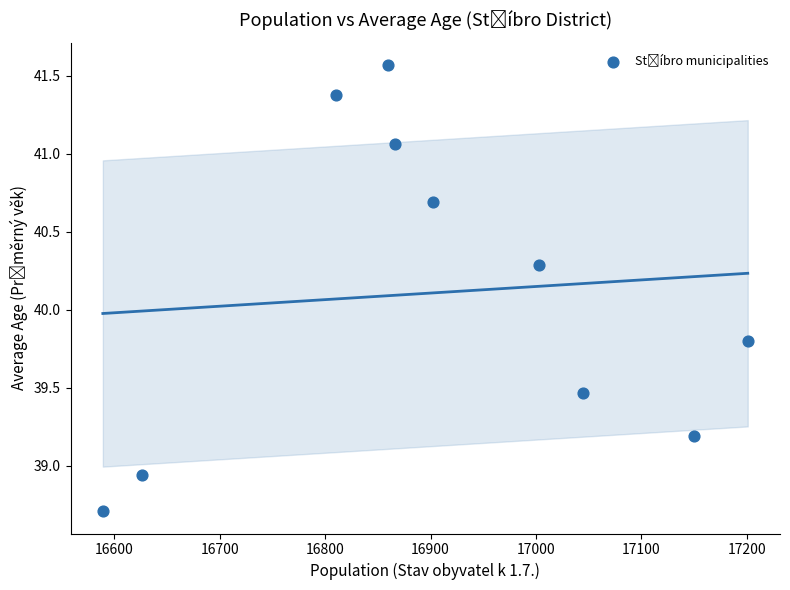

What is the range of Y values (max minus min)?

2.9